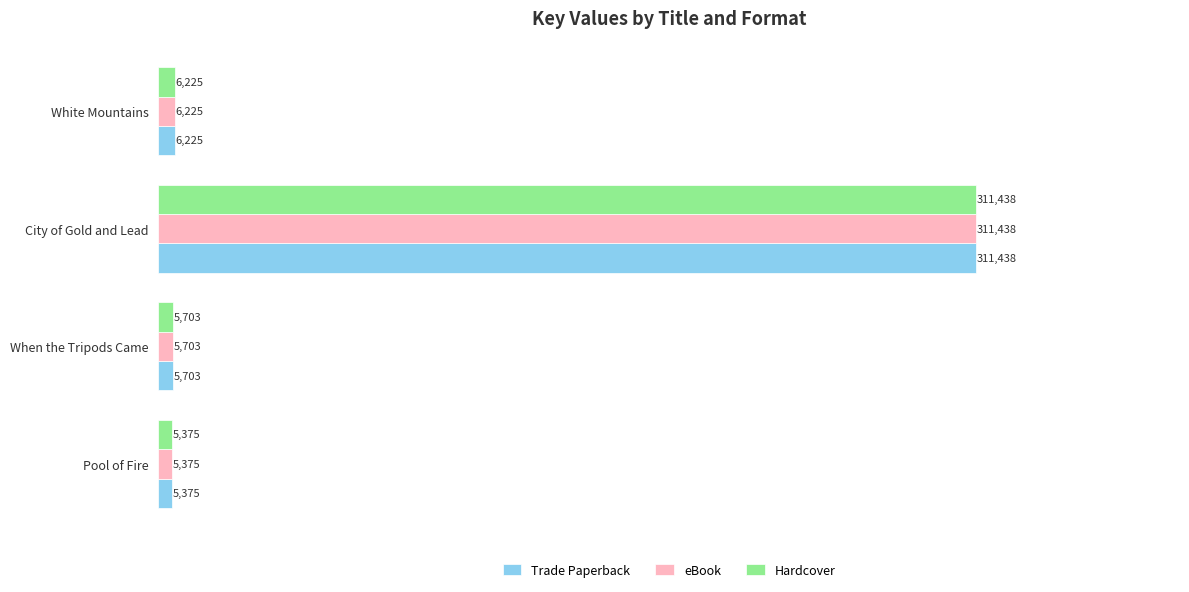

True or false: Hardcover has a value of 181483 at City of Gold and Lead.

False